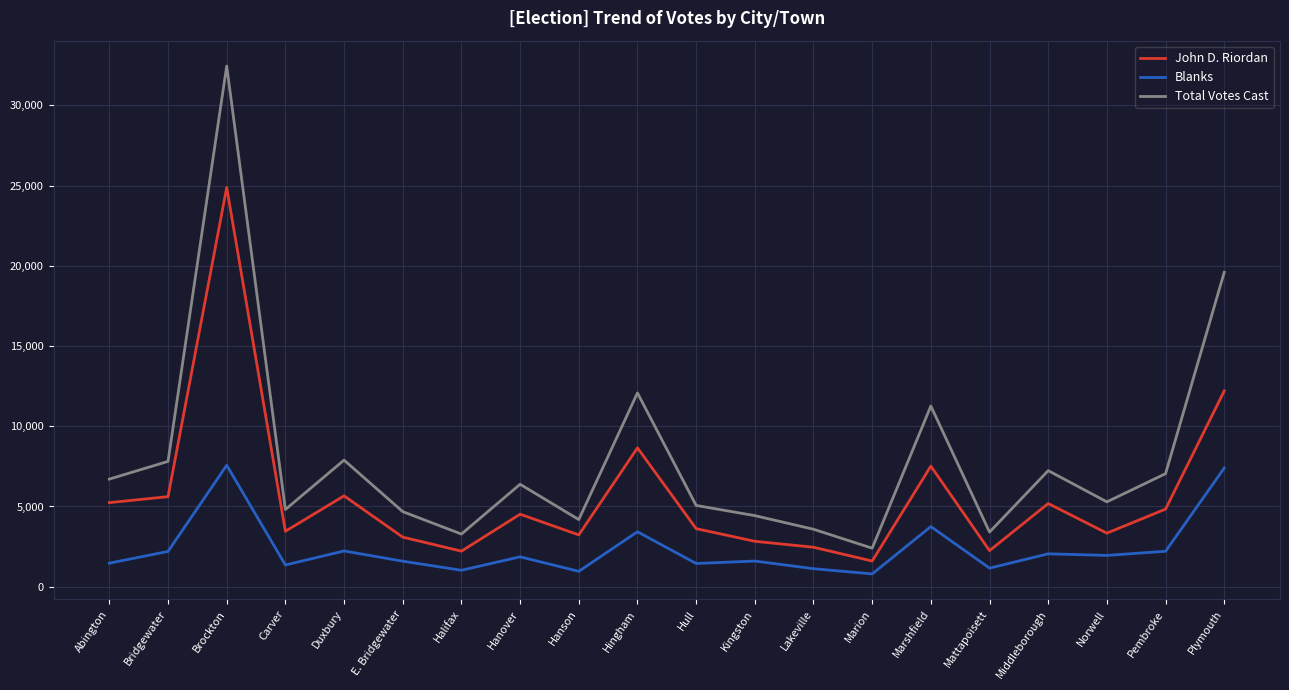

True or false: Total Votes Cast and Blanks intersect in this chart.

False